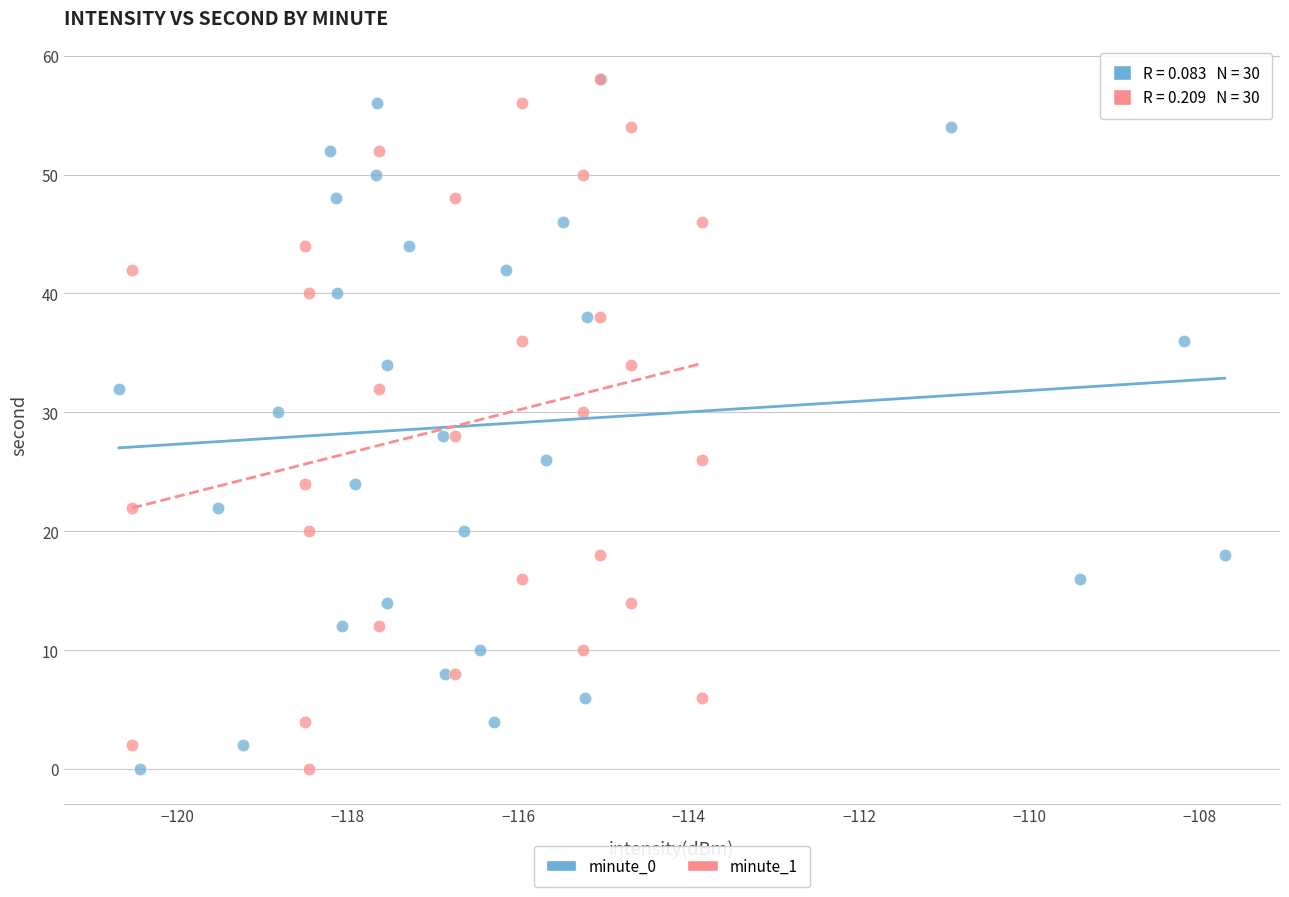

What are all the series names shown in the legend?

minute_0, minute_1